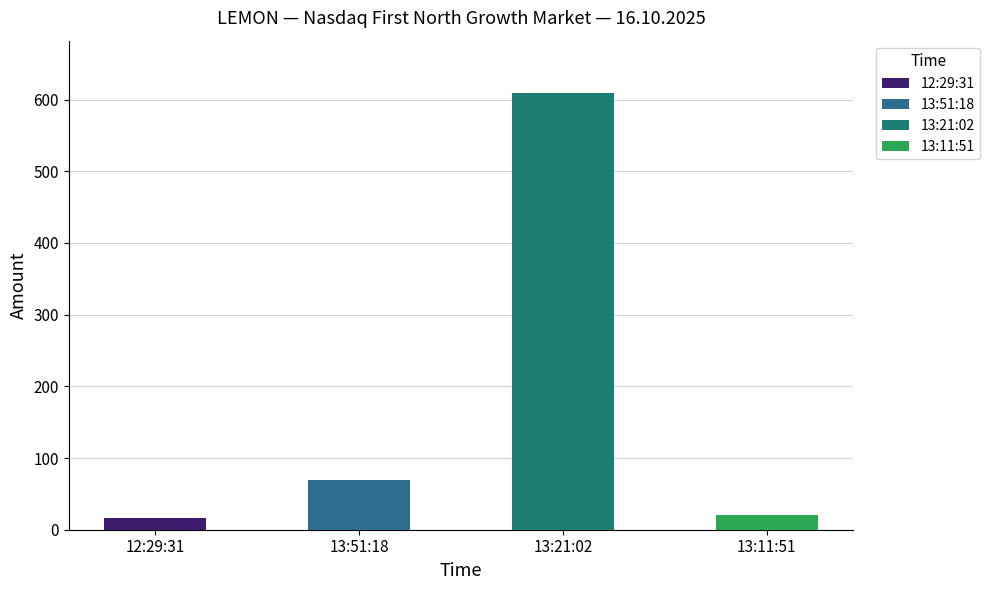

List the labels in order of Amount value, smallest first.

12:29:31, 13:11:51, 13:51:18, 13:21:02